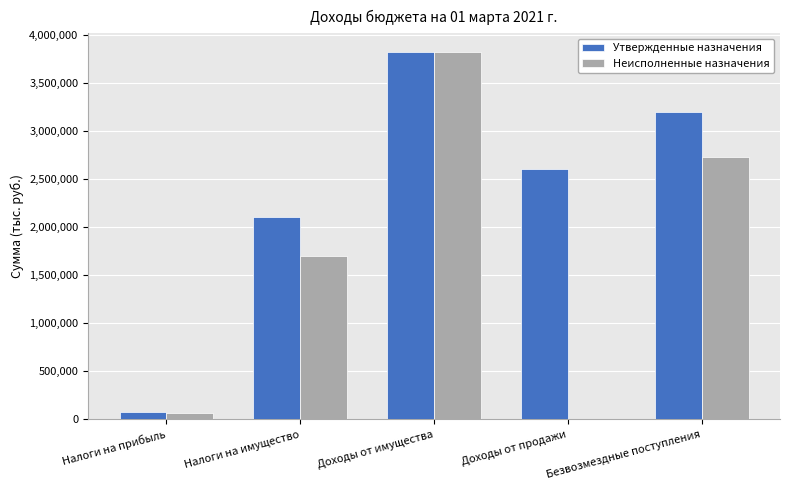

Are the bars grouped side by side (vs. stacked)?

Yes